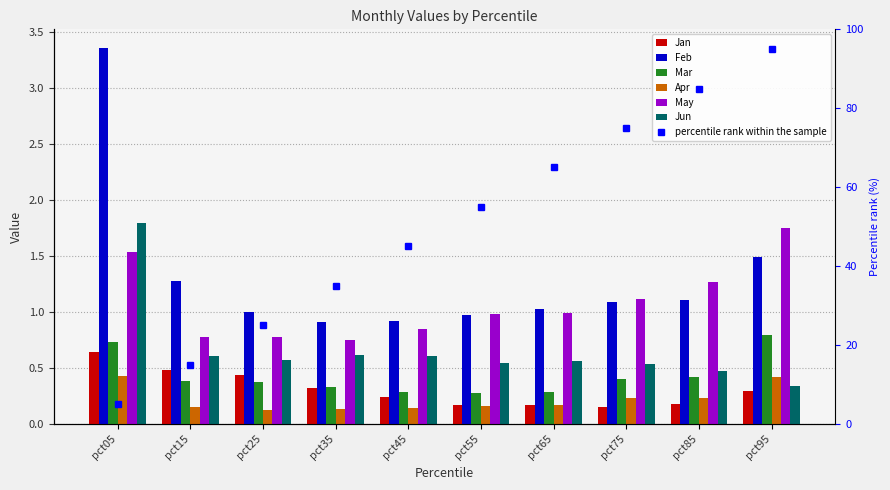

List the labels in order of Apr value, smallest first.

pct25, pct35, pct45, pct15, pct55, pct65, pct75, pct85, pct95, pct05